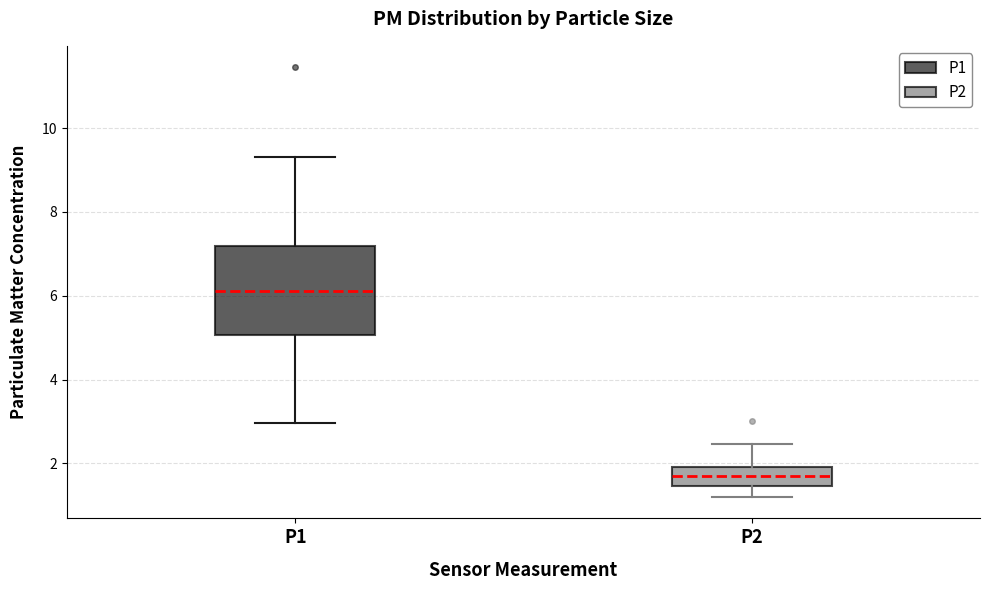

Reading left to right, transcribe this box plot: for each box, give where its median line is, the range the box spans, and where its two whiskers end, as read against the y-axis. The values are not printed on the chart, so give them approximately, as read against the axis.

P1: median 6.2, box 5.0 to 7.2, whiskers 3.0 to 9.4
P2: median 1.8, box 1.4 to 2.0, whiskers 1.2 to 2.4